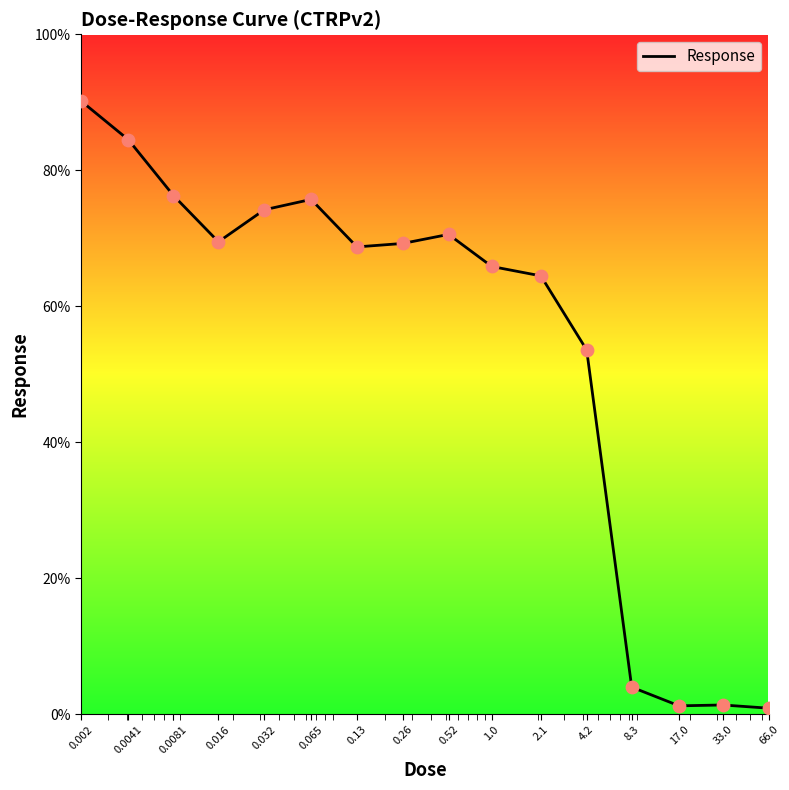

What is the maximum value shown in the chart?

90.2